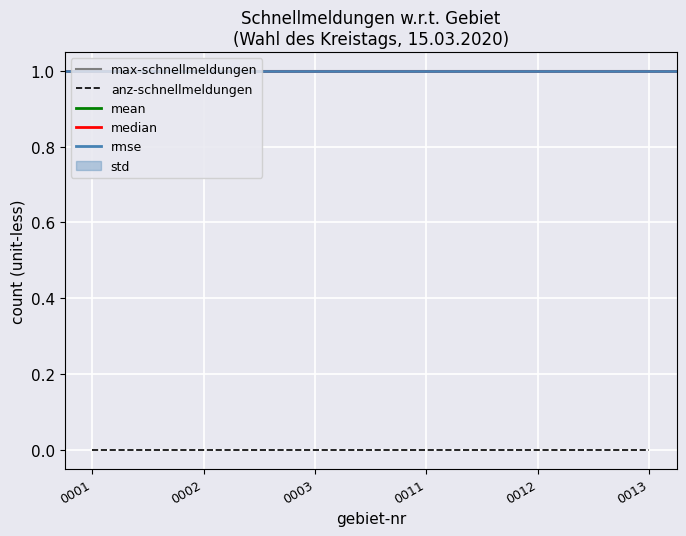

Which series has the largest total across all categories?

max-schnellmeldungen